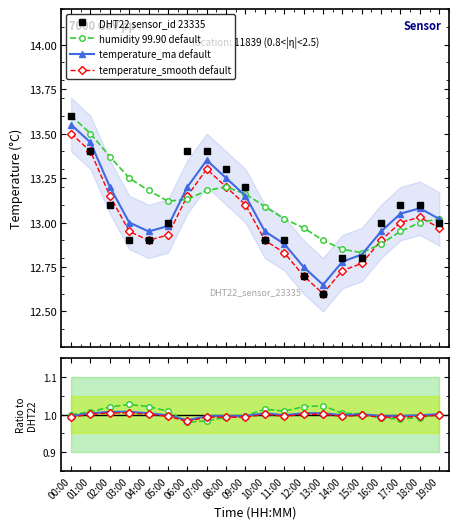

True or false: temperature_ma default has a value of 1.6 at 03:00.

False